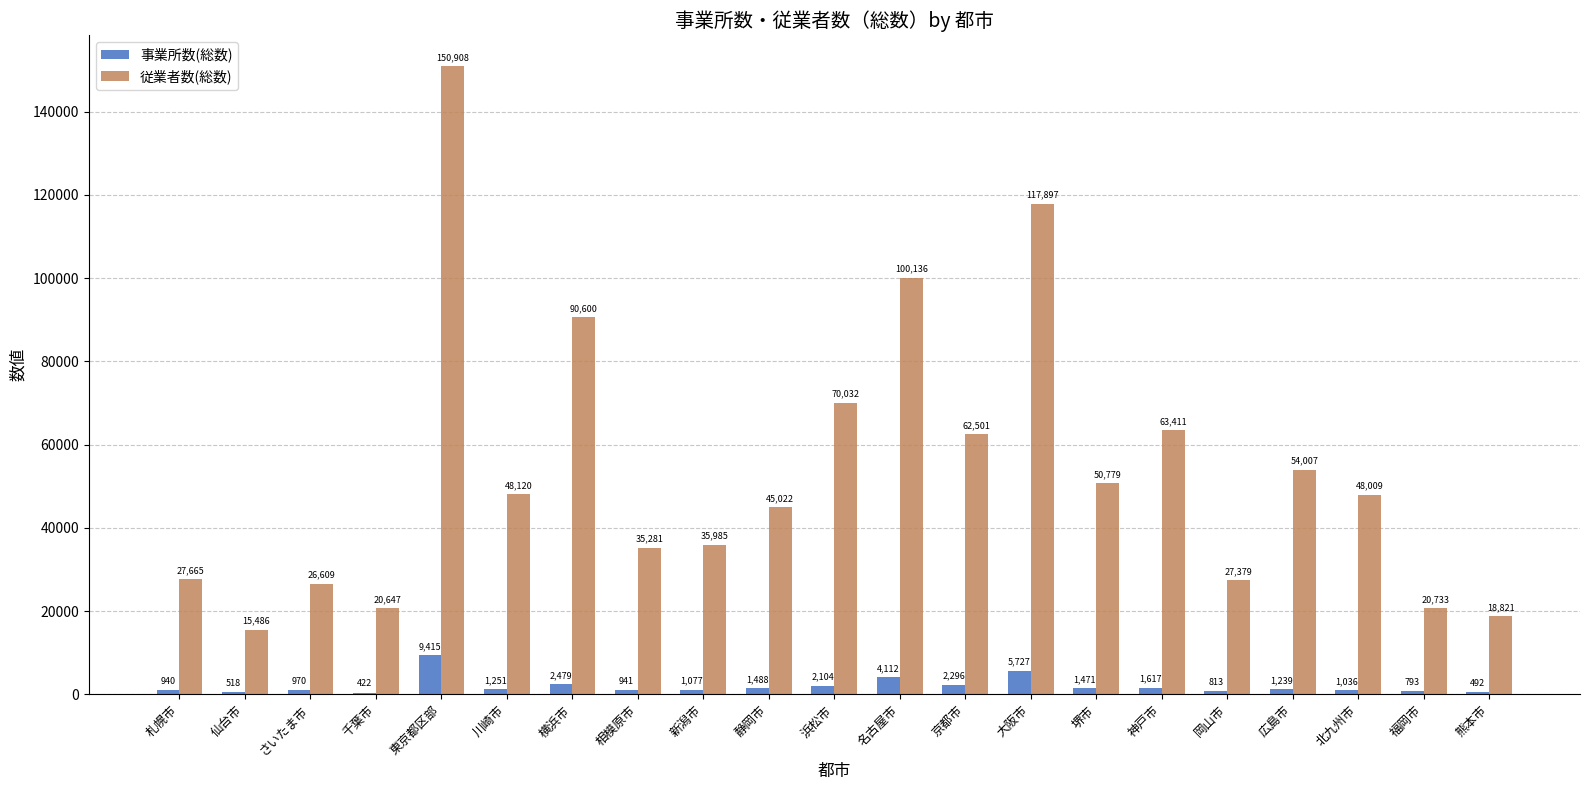

What is the total value across all series at 新潟市?

37062